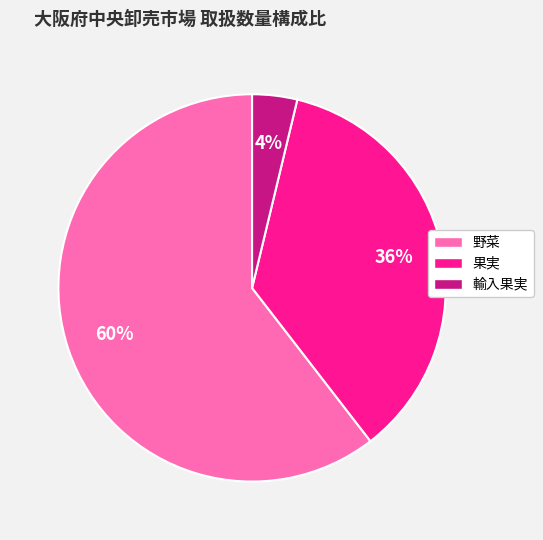

What is the ratio of the value at 野菜 to the value at 果実?

1.7